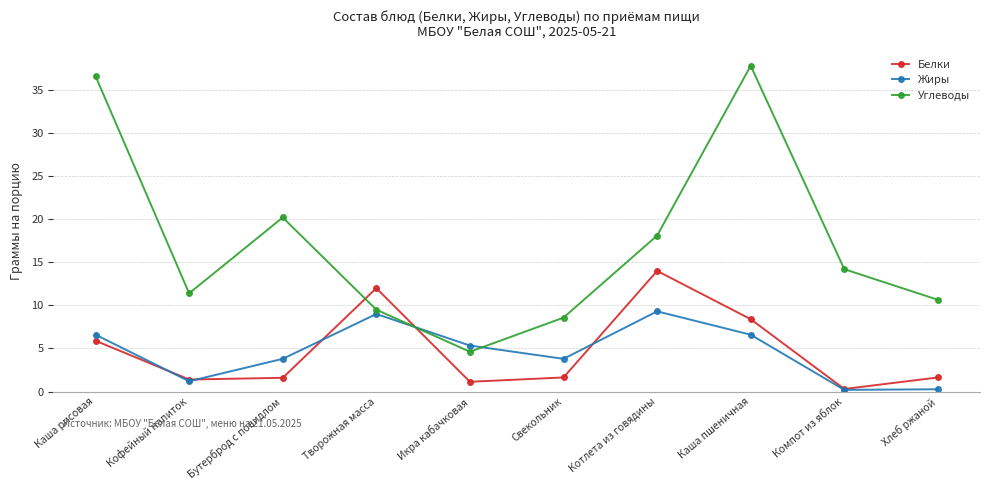

Which category has the lowest value in the Углеводы series?

Икра кабачковая